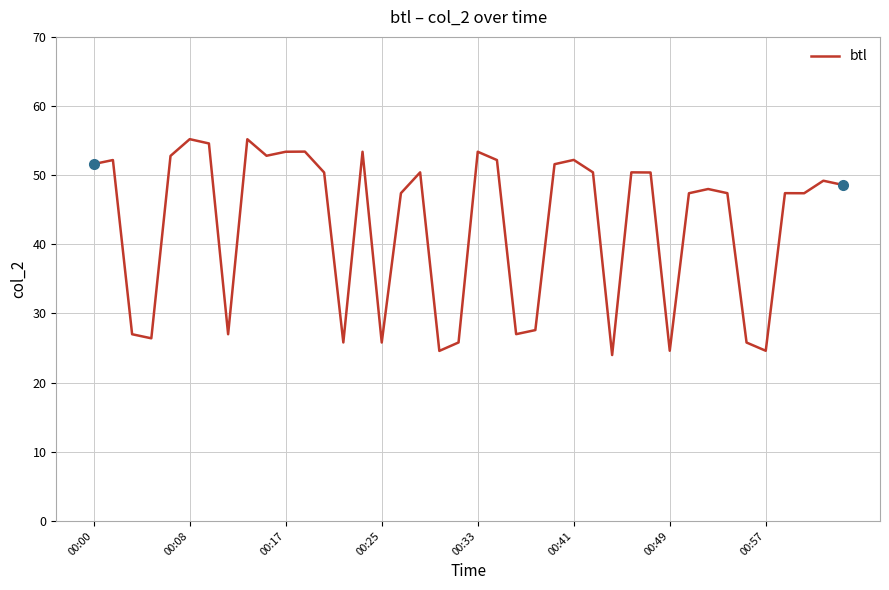

What is the difference between the maximum and minimum values?

31.2